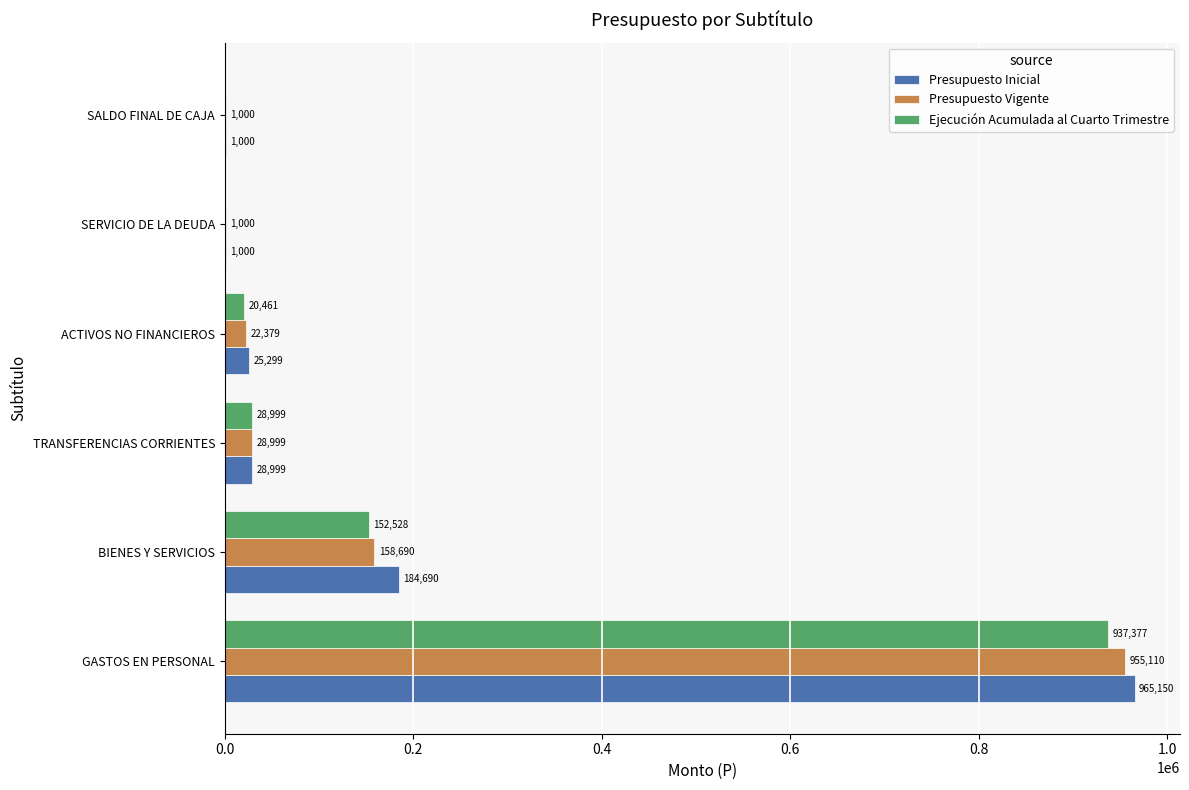

At which label does Presupuesto Vigente reach its peak?

GASTOS EN PERSONAL